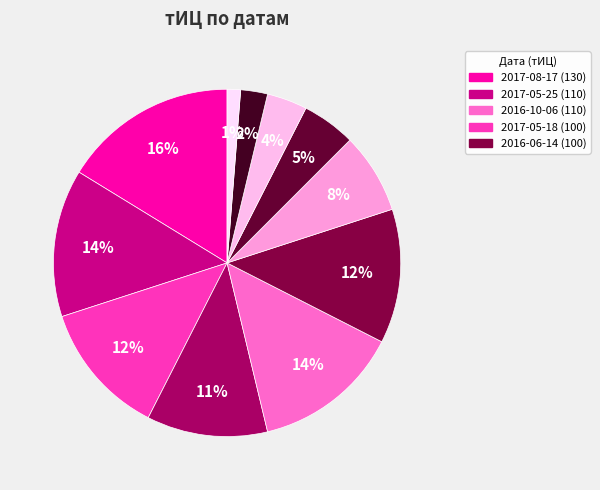

Rank the categories by value from highest to lowest.

2017-08-17, 2017-05-25, 2016-10-06, 2017-05-18, 2016-06-14, 2017-01-31, 2016-04-25, 2015-12-28, 2015-11-23, 2015-10-12, 2015-06-15, 2015-02-02